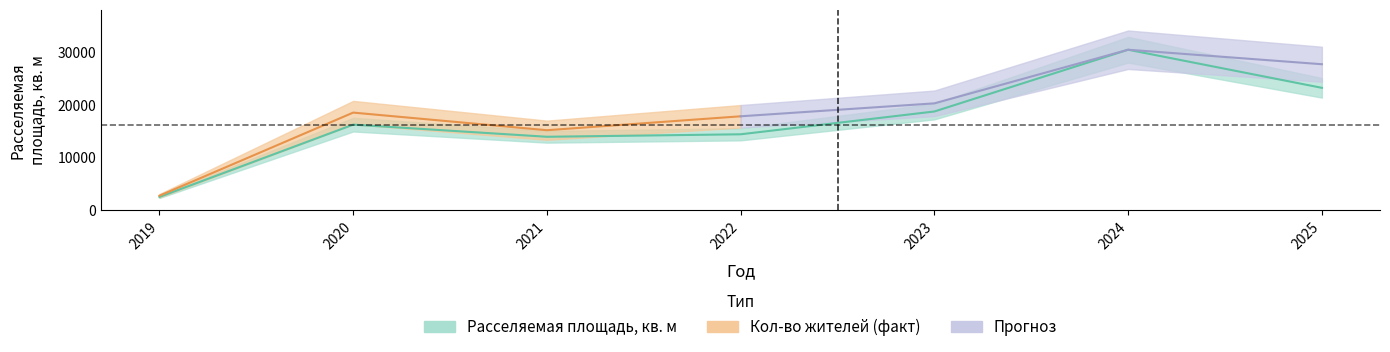

True or false: there are more than 2 points higher than both neighbors.

False